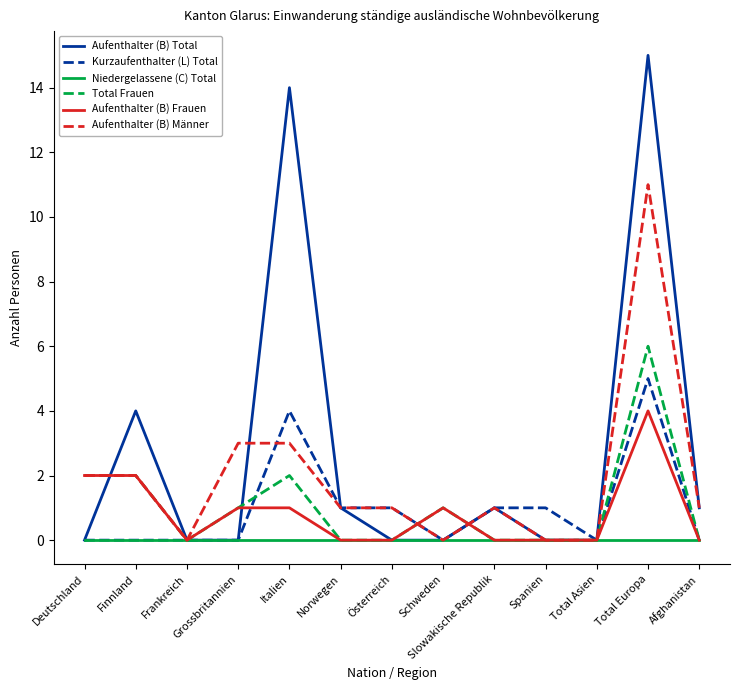

Which series has the widest spread of values?

Aufenthalter (B) Total